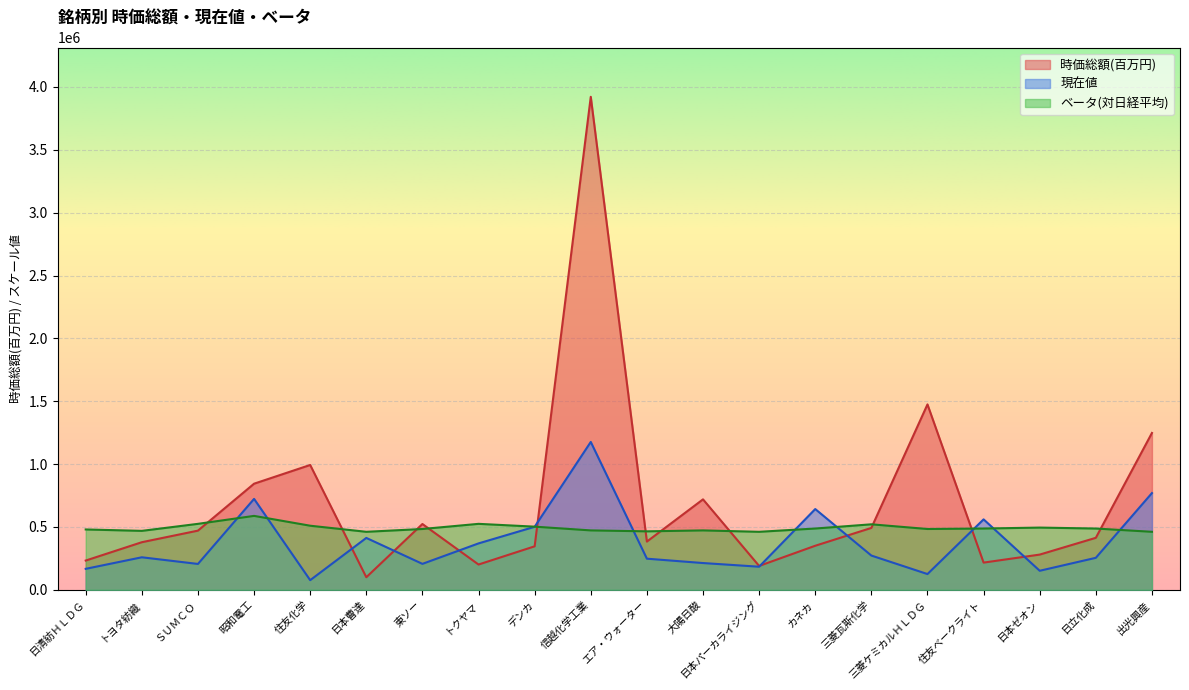

At which category does 時価総額(百万円) reach its first local peak?

住友化学